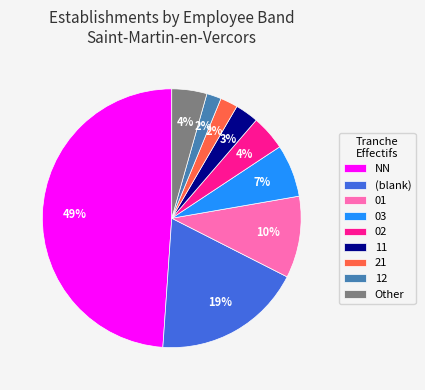

What percentage is the 01 slice, to the nearest percent?

10%